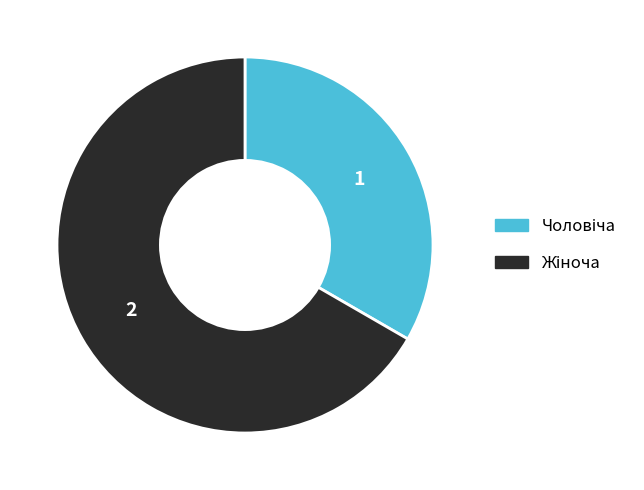

Is there any slice that represents more than half of the pie?

Yes